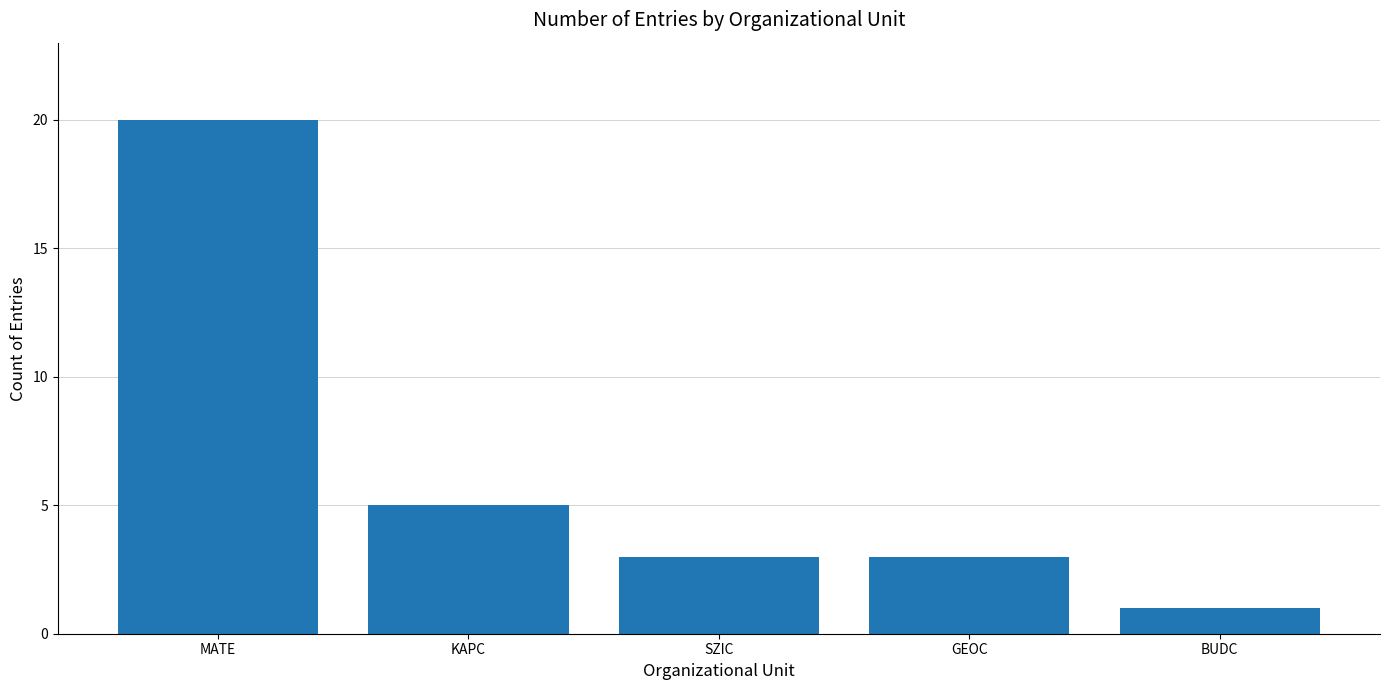

Approximately how many times larger is the value at BUDC compared to GEOC?

0.3